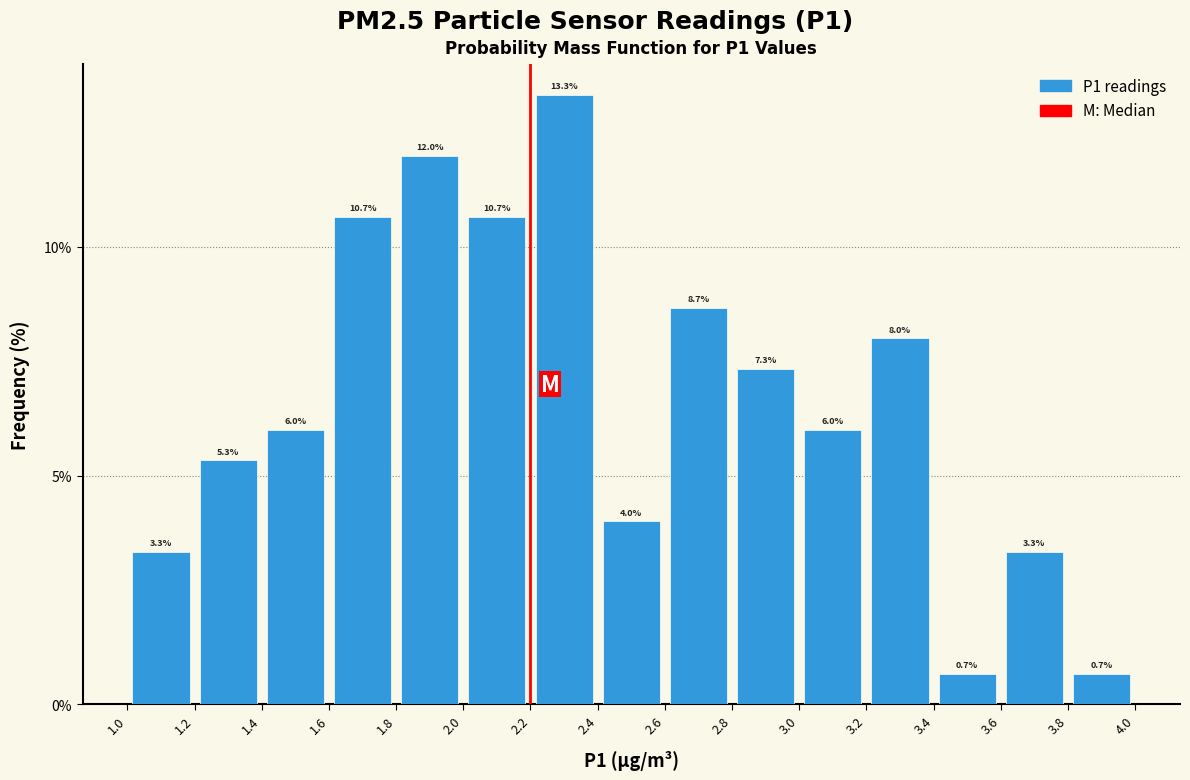

How tall is the bar that spans 2.6 to 2.8 on the x-axis?

8.7